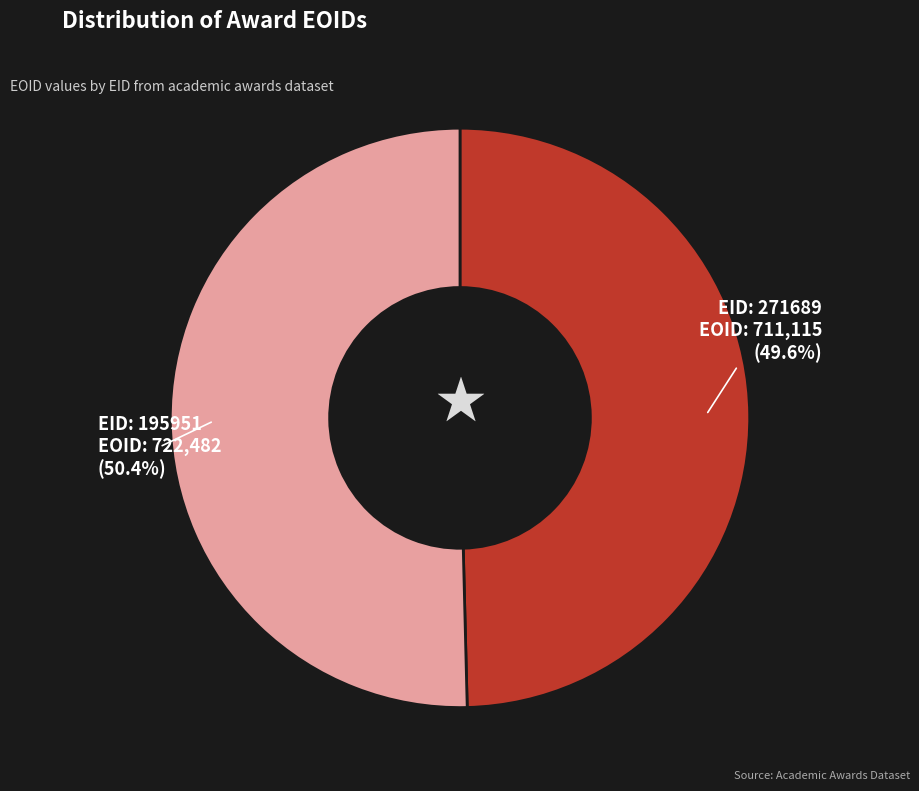

Is there any slice that represents more than half of the pie?

Yes